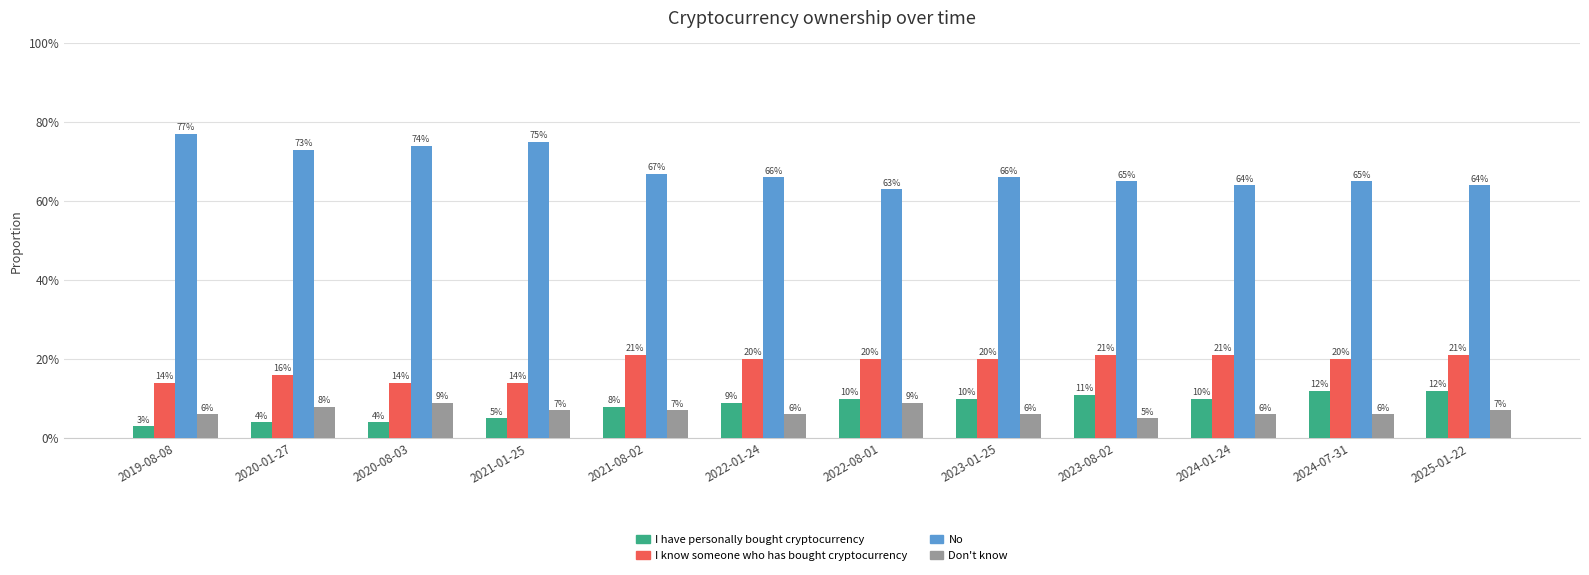

Are the bars grouped side by side (vs. stacked)?

Yes